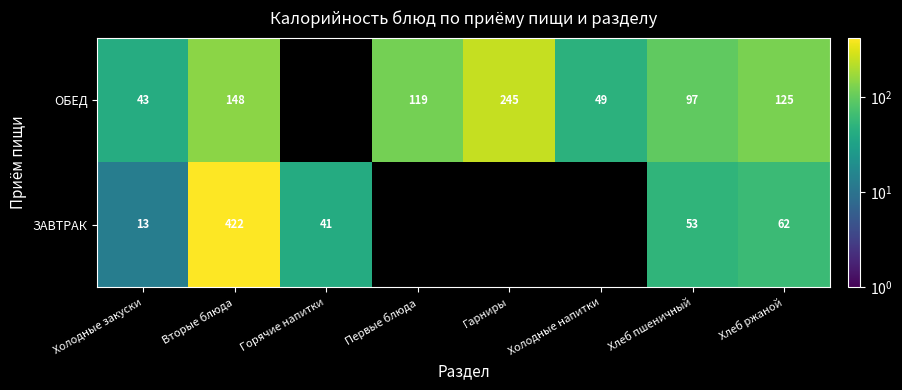

Is the value of ОБЕД at Хлеб ржаной greater than the value of ЗАВТРАК at Вторые блюда?

No